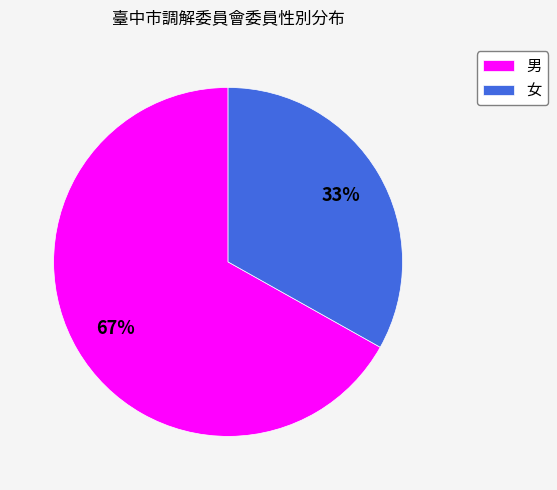

How many slices are in this pie chart?

2